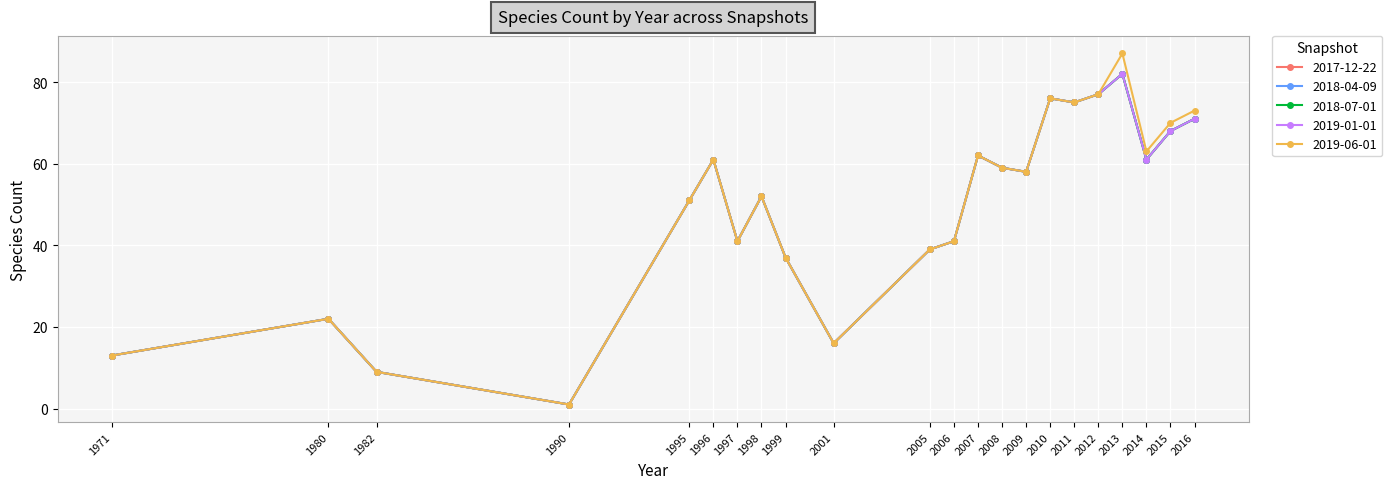

Which series has the largest range (max minus min)?

2019-06-01